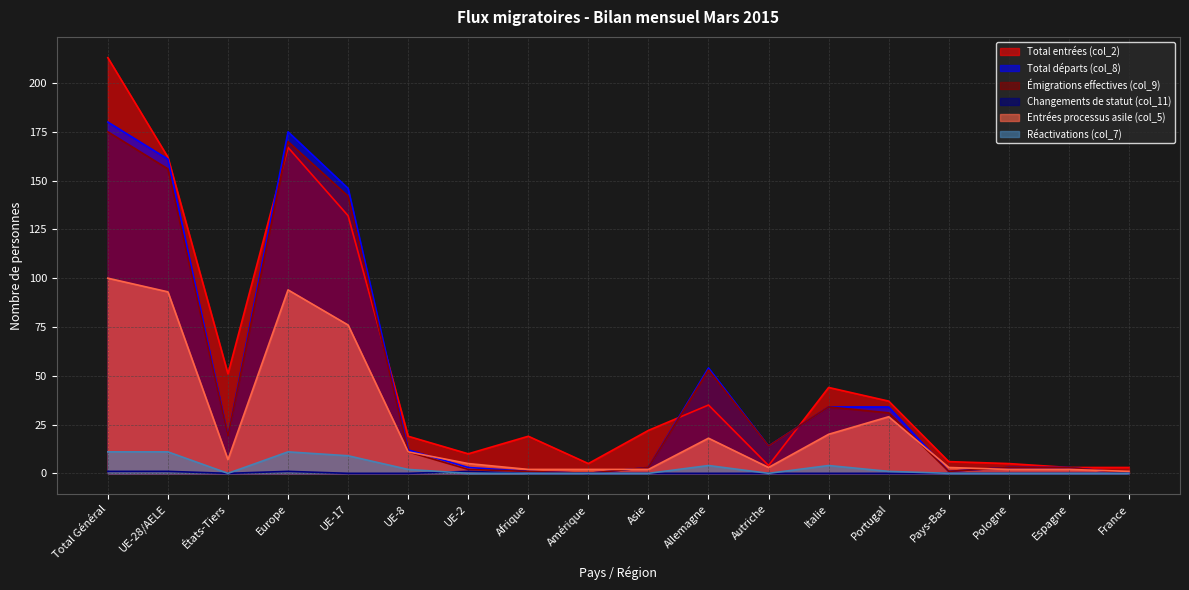

What is the sum of the Changements de statut (col_11) values at Europe and Total Général?

2